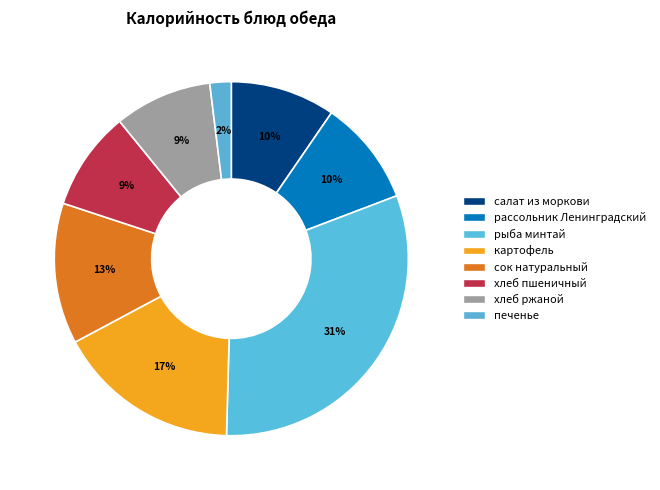

Rank the categories by value from lowest to highest.

печенье, хлеб ржаной, хлеб пшеничный, салат из отварной моркови, рассольник Ленинградский, сок натуральный, картофель со сливочным маслом, рыба минтай в томатном соусе